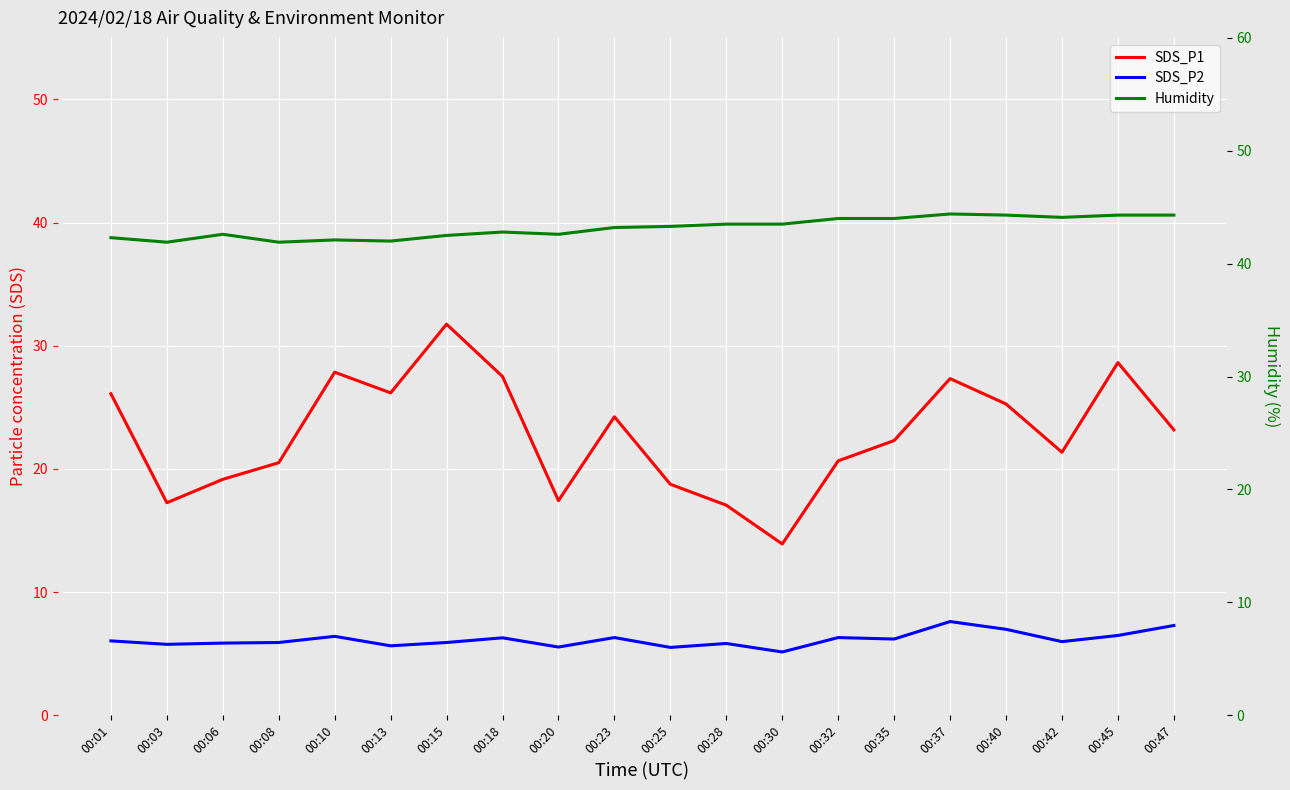

Which has a higher value, 00:01 or 00:06?

00:01